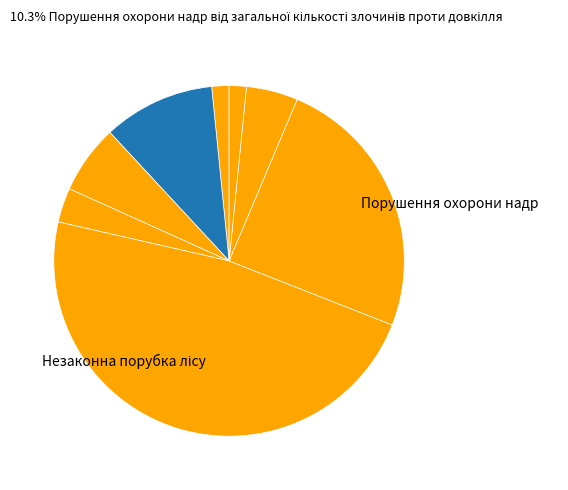

To the nearest percent, what is the average slice percentage?

12%